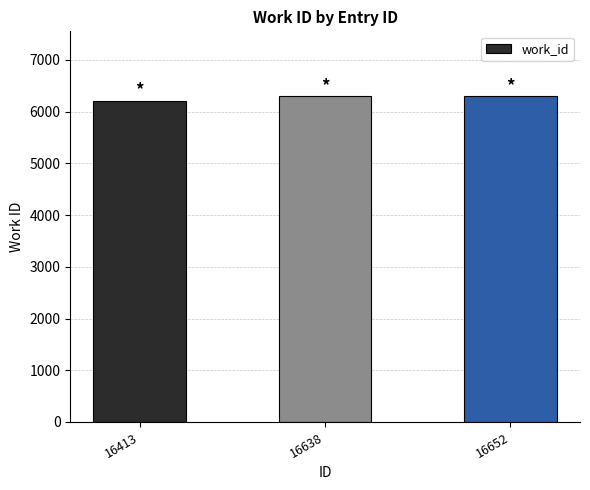

True or false: the data shows 6202 at 16413.

True